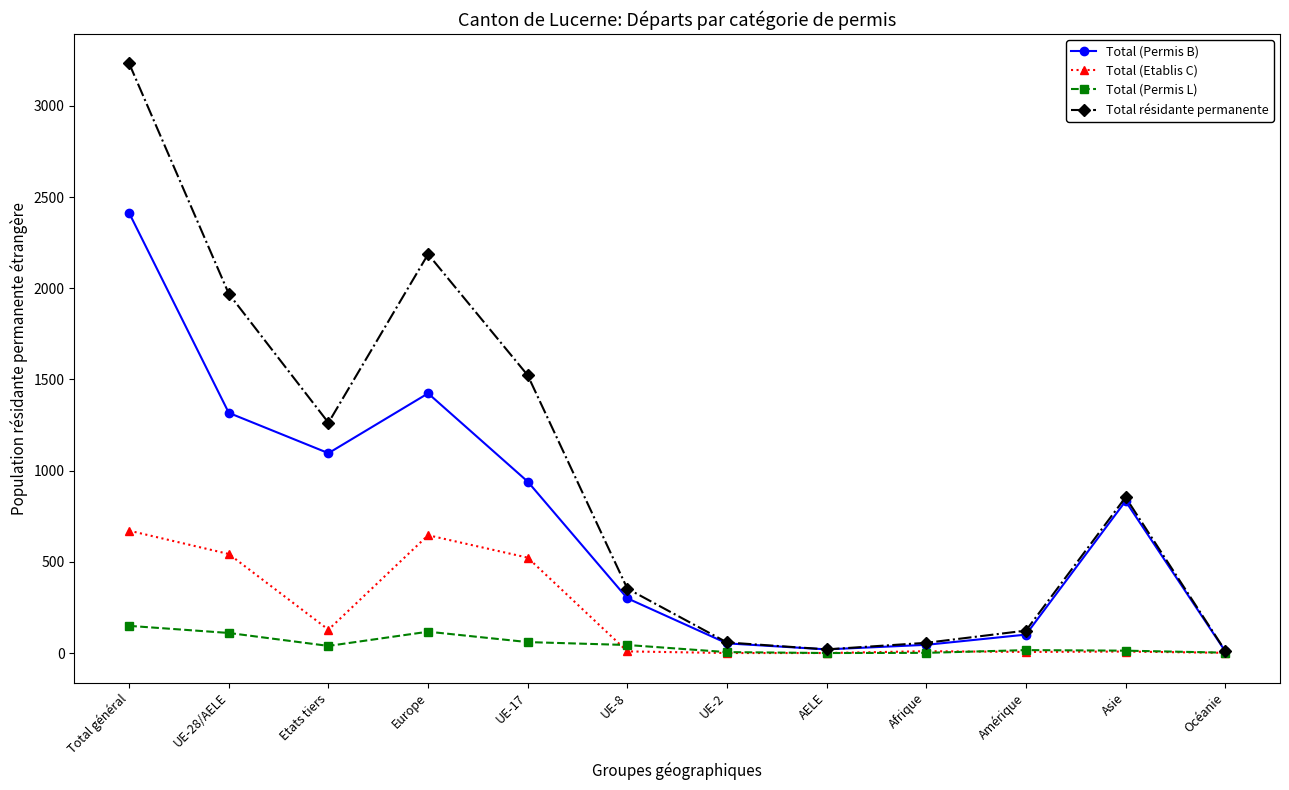

Is the value of Total (Permis B) at Asie greater than the value of Total (Etablis C) at UE-28/AELE?

Yes